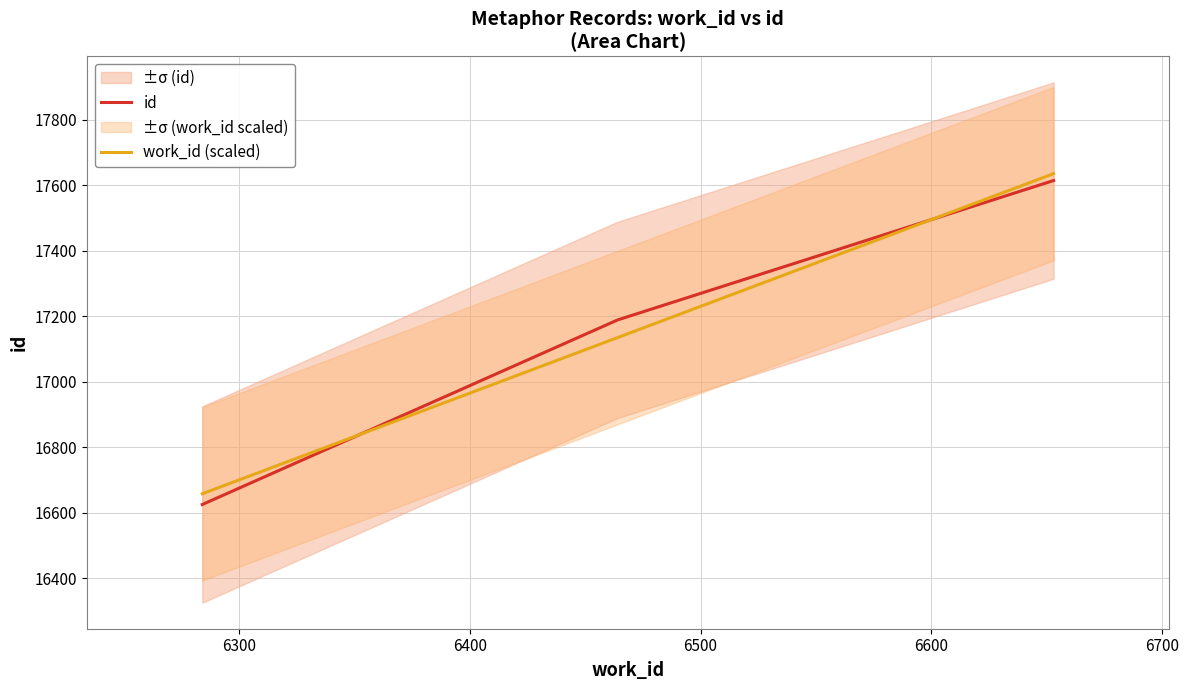

What is the maximum value for work_id (scaled)?

17636.1